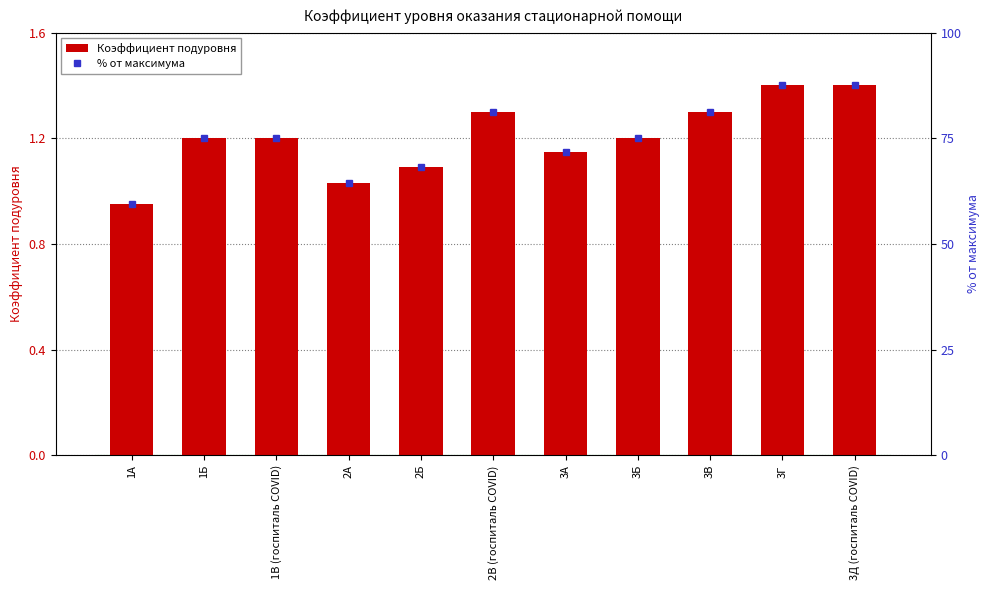

What are all the series names shown in the legend?

Коэффициент подуровня, % от максимума